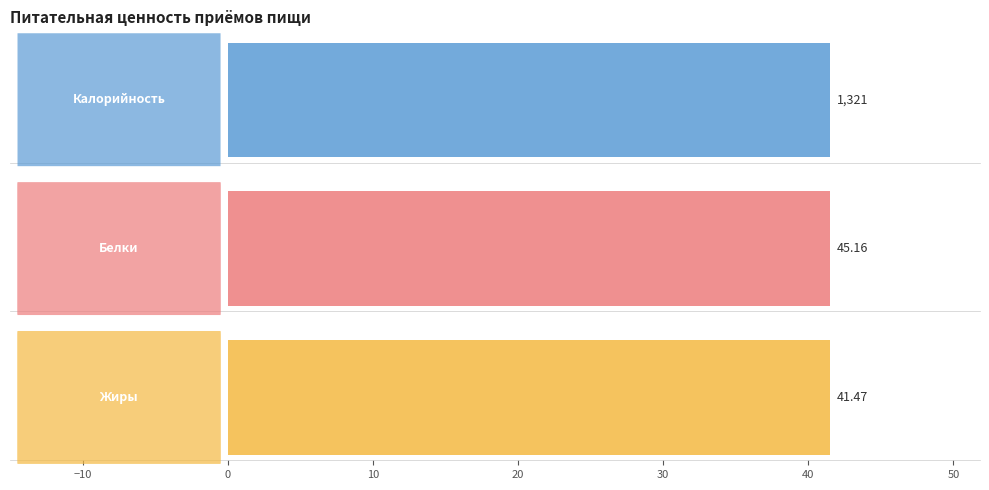

How many data points does each series have?

3